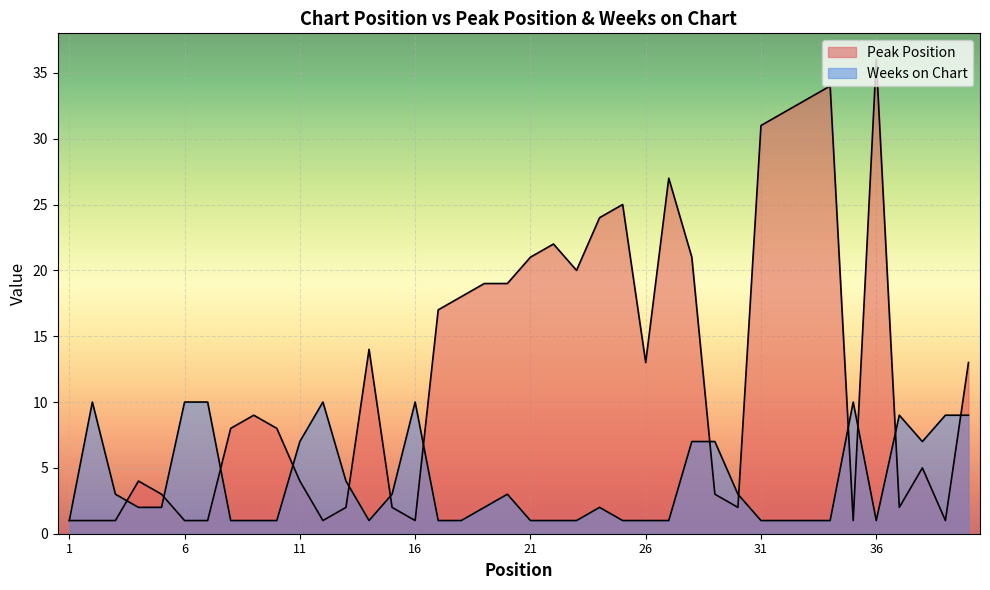

What is the value of the Weeks on Chart point at the 16th from the left?

10